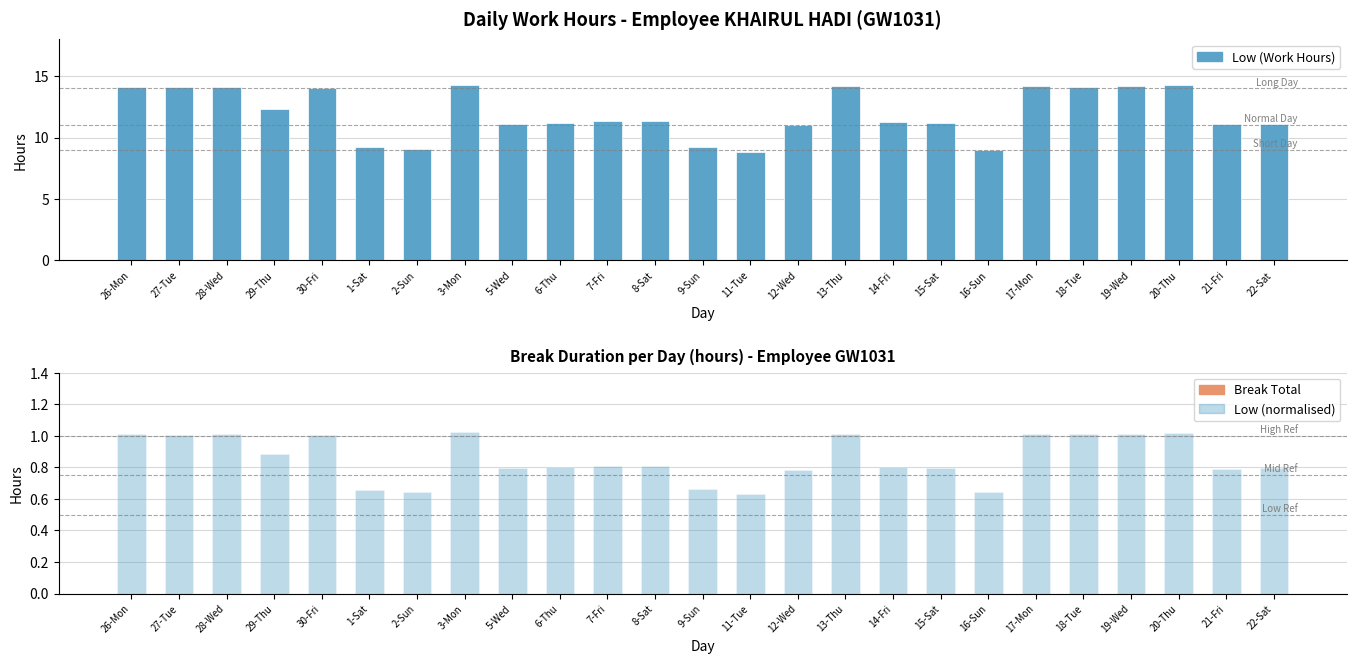

List the series in order of their peak value, highest first.

Low (Work Hours), Low (normalised), Break Total